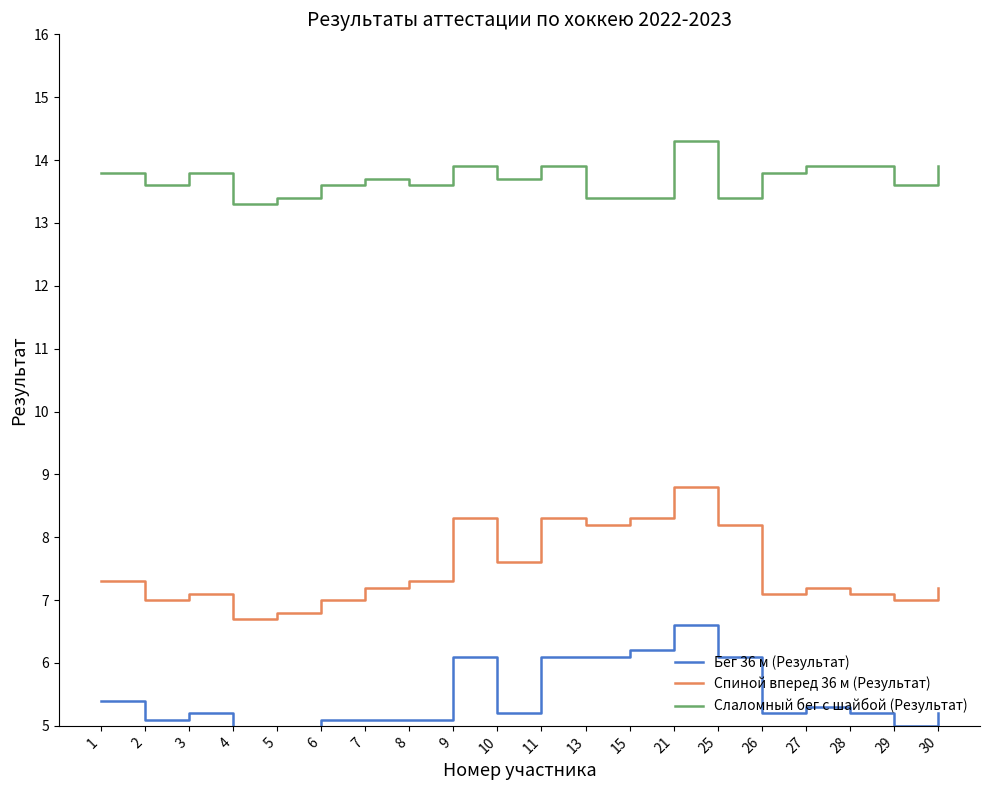

What is the value of the Спиной вперед 36 м (Результат) point at the 20th from the left?

7.2